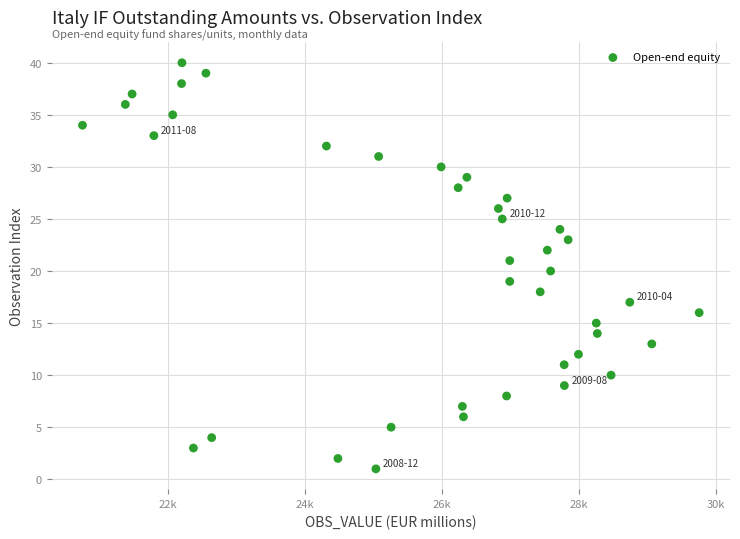

What is the range of Y values (max minus min)?

39